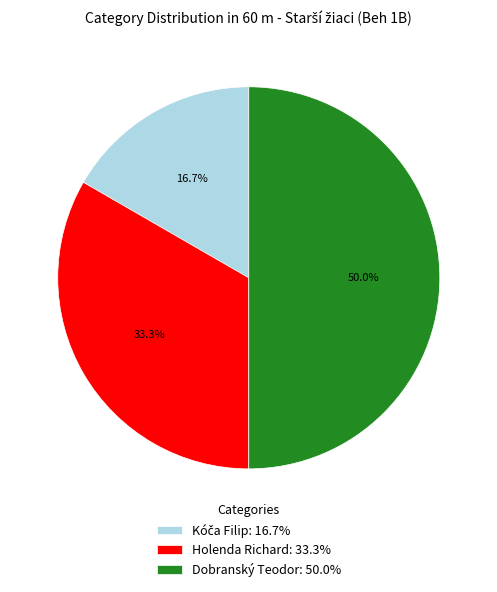

Combined, do Dobranský Teodor: 50.0% and Holenda Richard: 33.3% account for over 50%?

Yes